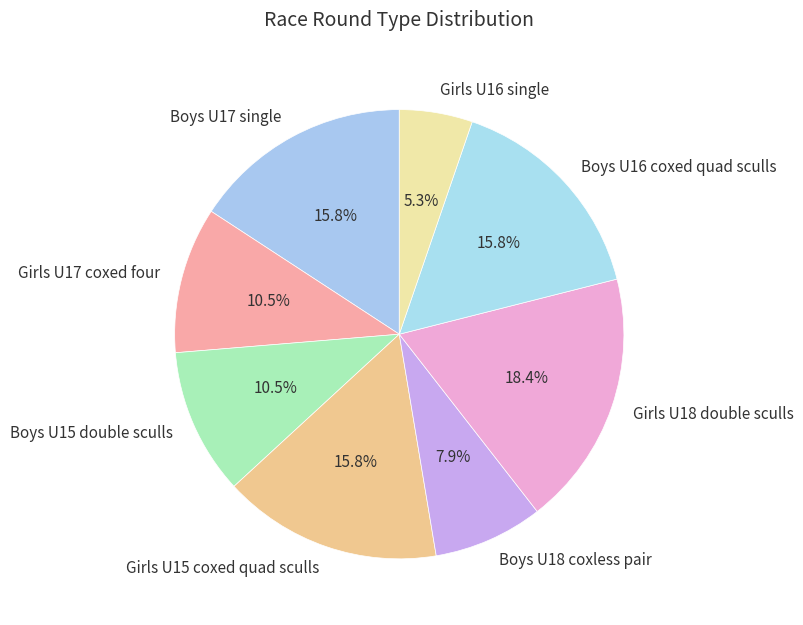

Between Girls U16 single and Girls U15 coxed quad sculls, which is larger?

Girls U15 coxed quad sculls